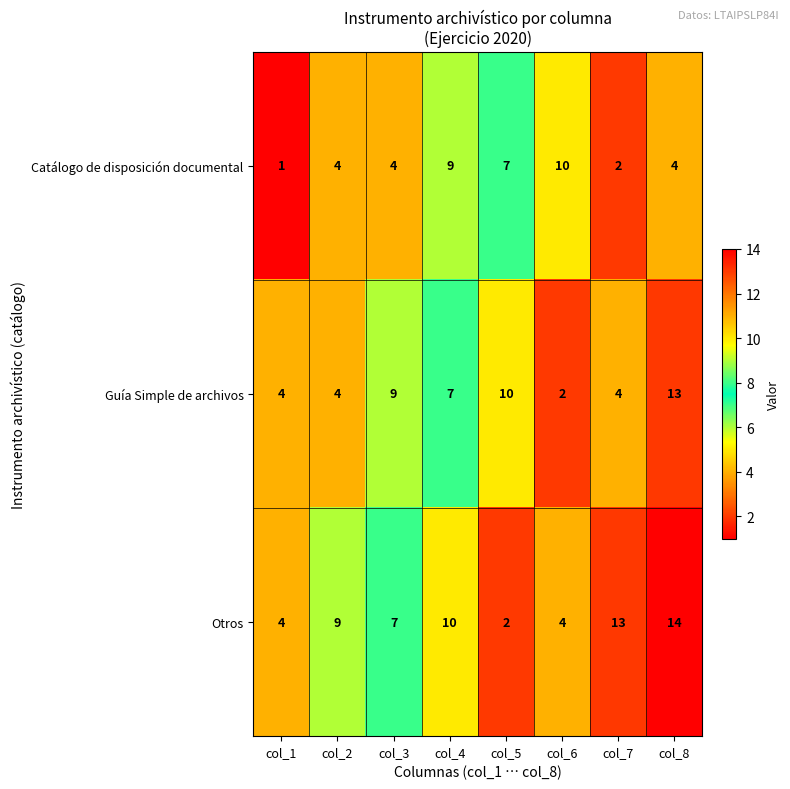

How many distinct data groups are displayed?

3